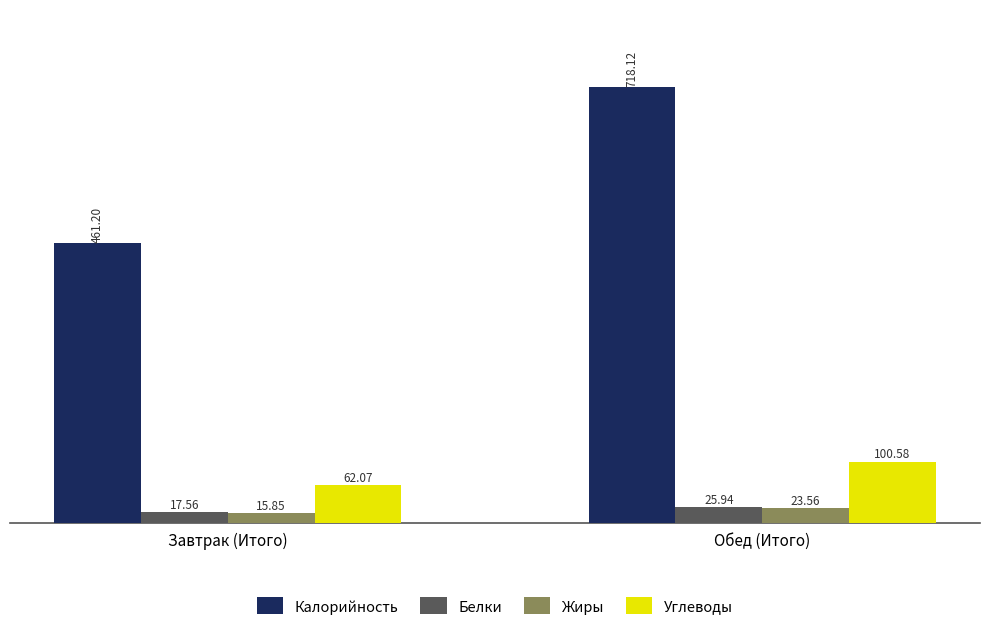

What position from the right is Обед (Итого)?

1